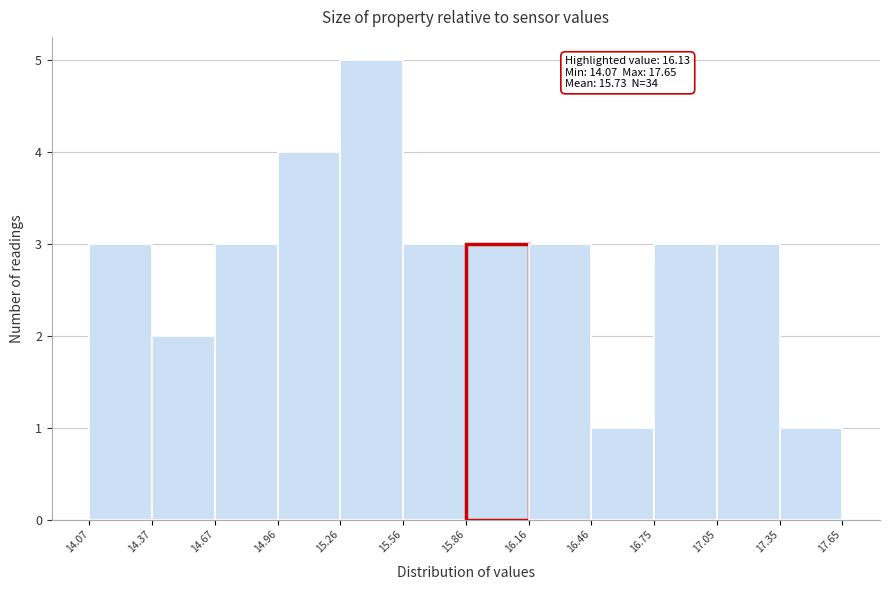

Over which range of the x-axis is the bar tallest?

15.26 to 15.56